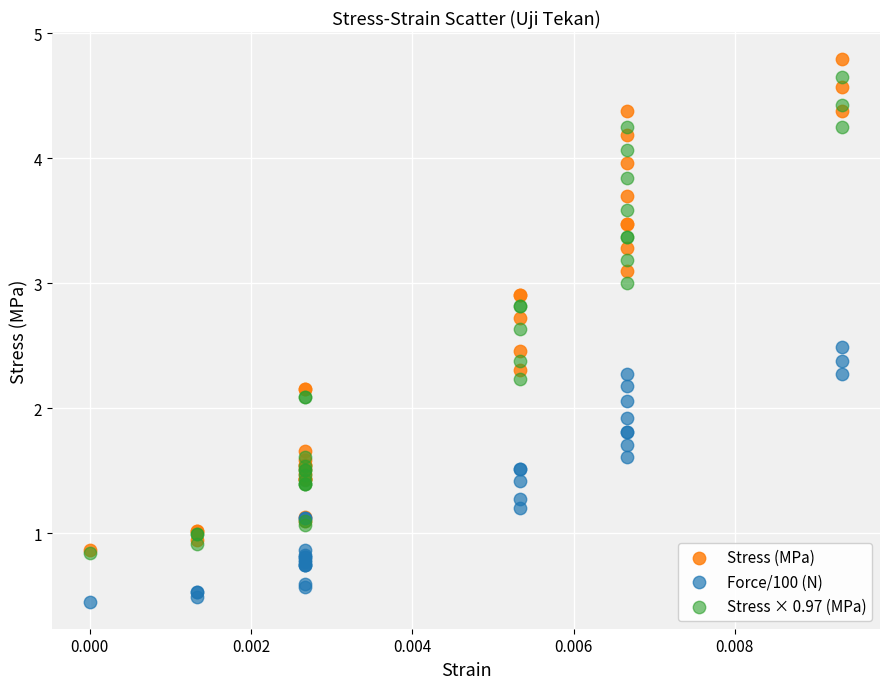

Which series reaches the maximum Y coordinate?

Stress (MPa)